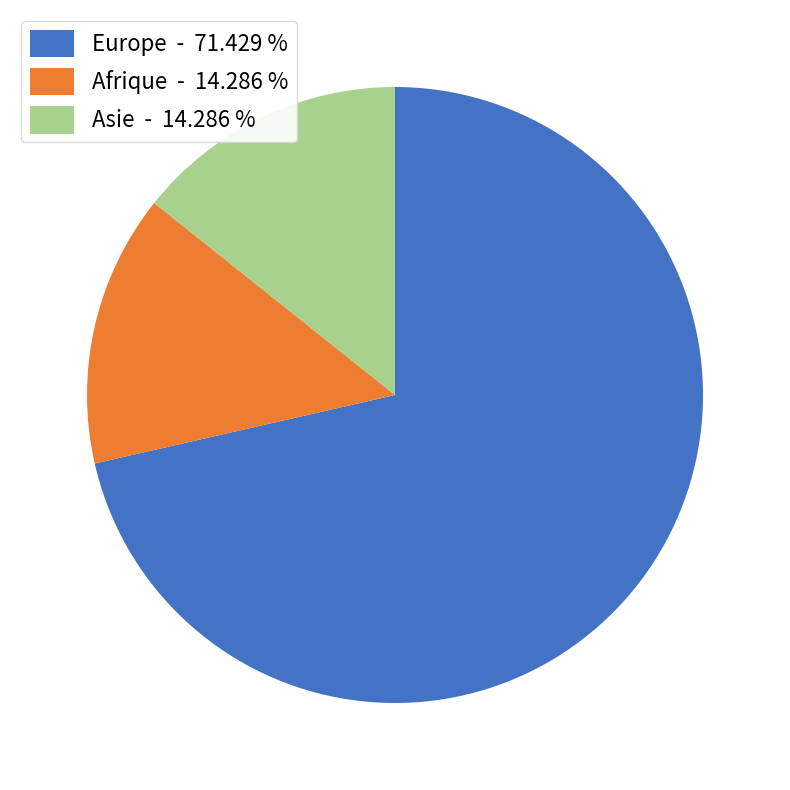

Combined, do Asie - 14.286 % and Afrique - 14.286 % account for over 50%?

No